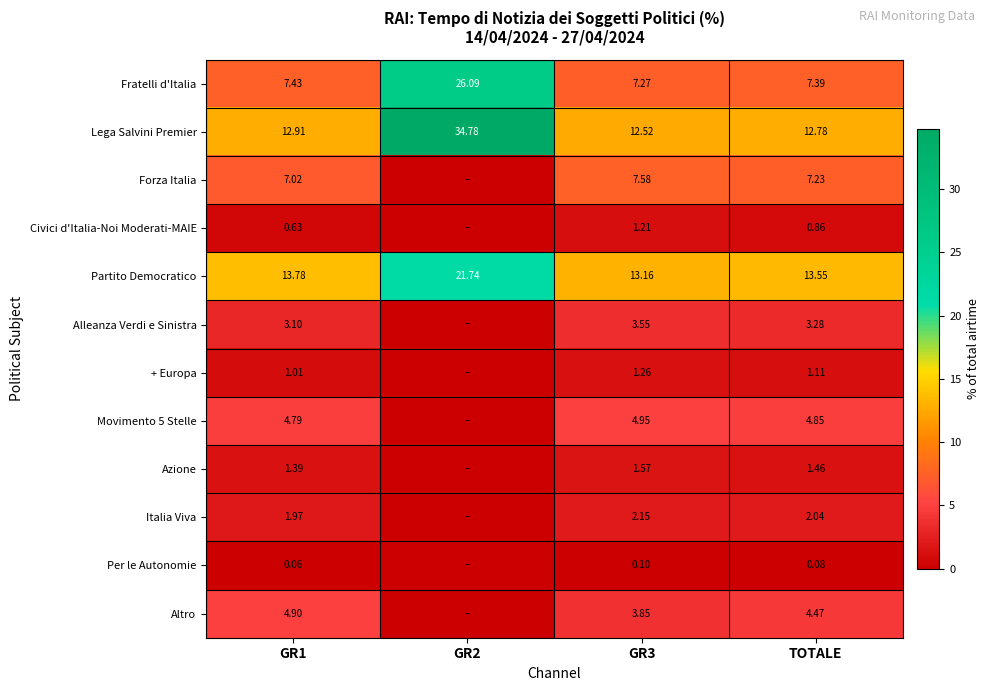

Is the value of Altro at GR1 greater than the value of Partito Democratico at TOTALE?

No